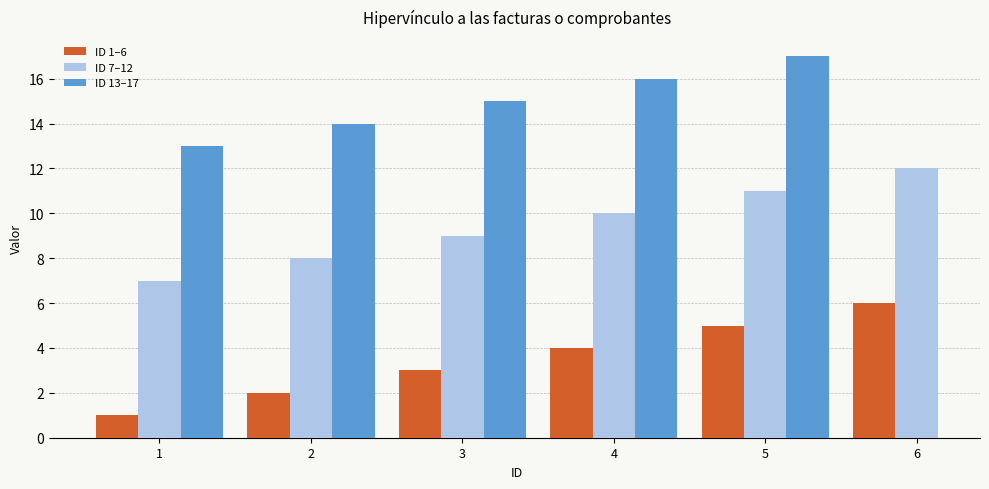

What is the sum of all ID 7–12 values?

57